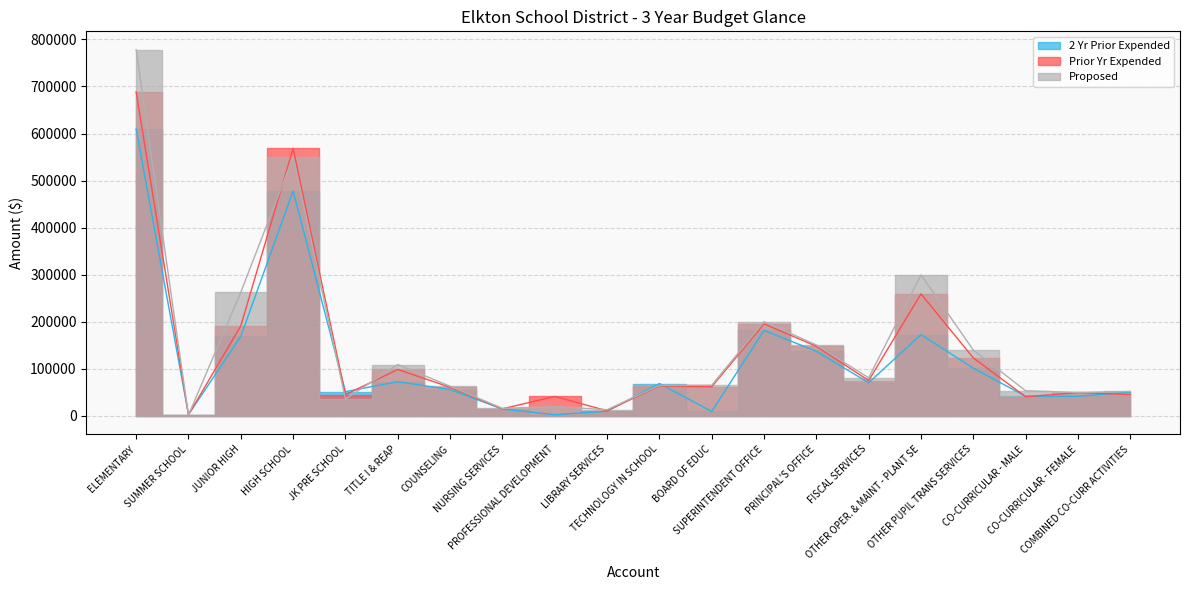

Reading right to left, list all the values displayed in this chart.

2 Yr Prior Expended: 50676.9	41878.0	41950.9	101561.7	172932.4	70651.6	137423.3	181844.6	9643.3	68949.5	10227.9	2740.7	14800.3	56116.8	72893.0	51637.5	477972.5	168943.8	3010.3	609442.2
Prior Yr Expended: 45743.6	49748.6	40922.2	123296.7	259380.9	75366.6	148043.8	195703.9	62078.3	63863.5	11155.5	41472.2	15208.3	61038.0	98832.9	45282.8	568298.8	191468.7	2378.0	688487.5
Proposed: 52100.0	49940.0	53560.0	140000.0	299700.0	81075.0	150875.0	200325.0	65285.0	65030.0	13330.0	20000.0	16135.0	63133.0	109291.0	35918.0	549650.0	262897.0	1910.0	778093.0